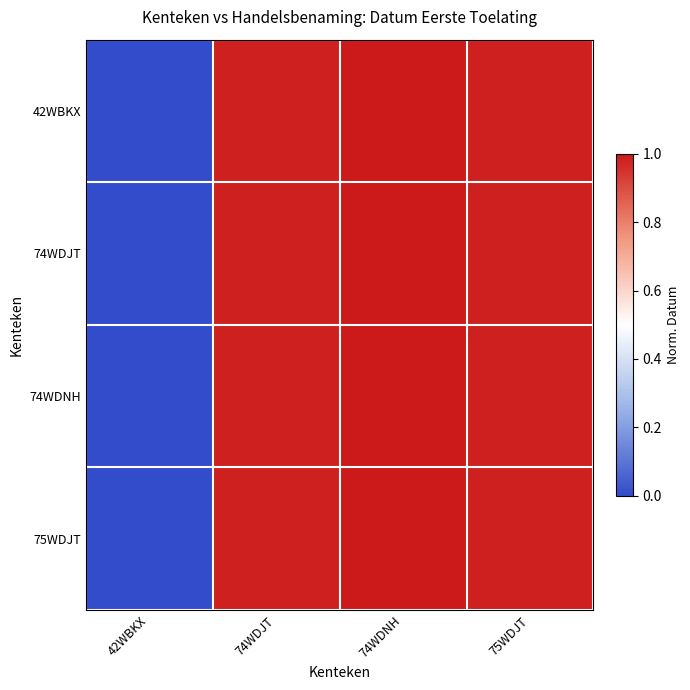

At how many categories does at least one series exceed 0?

3